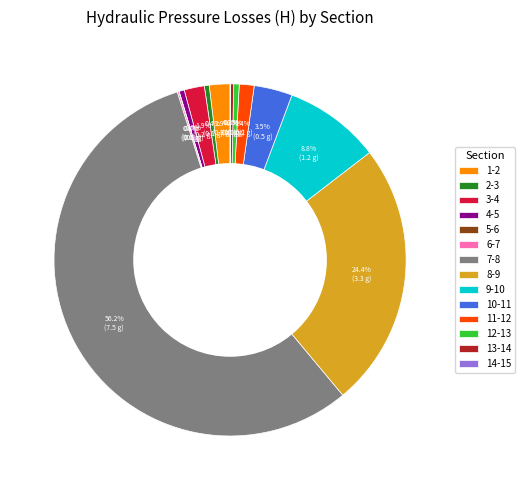

To the nearest percent, what percentage of the pie is 11-12?

1%